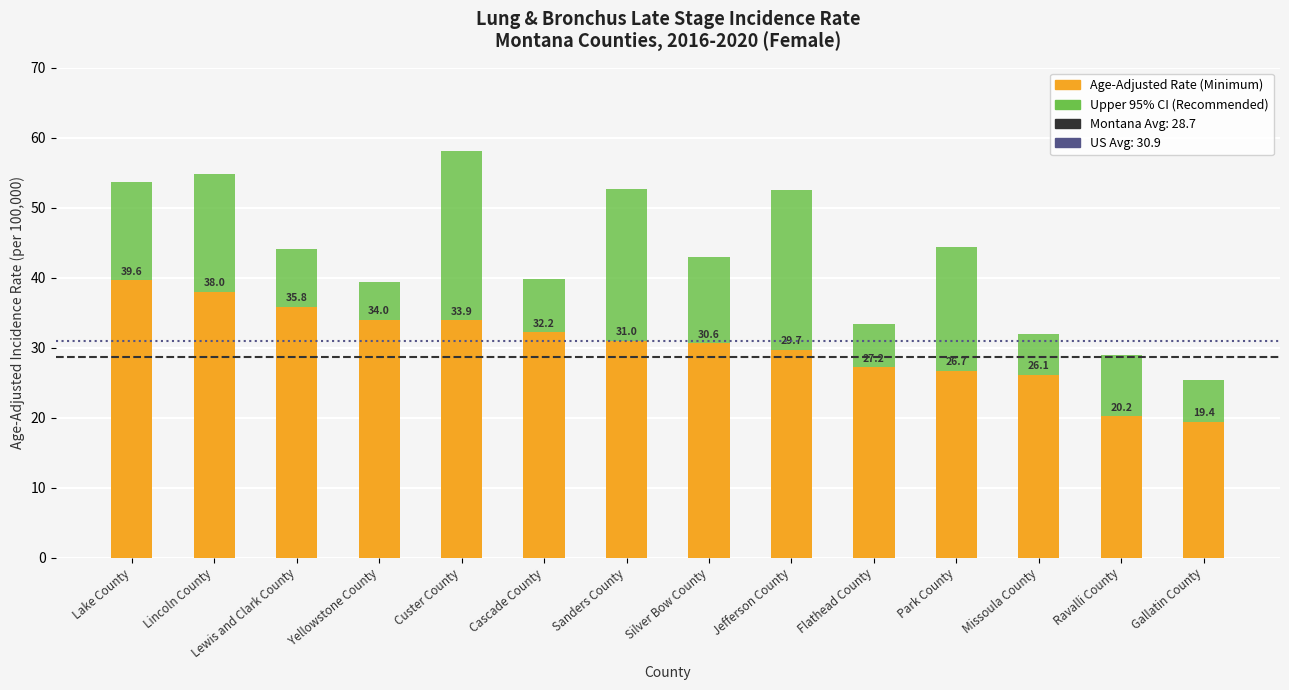

Rank the categories by Age-Adjusted Incidence Rate value from lowest to highest.

Gallatin County, Ravalli County, Missoula County, Park County, Flathead County, Jefferson County, Silver Bow County, Sanders County, Cascade County, Custer County, Yellowstone County, Lewis and Clark County, Lincoln County, Lake County